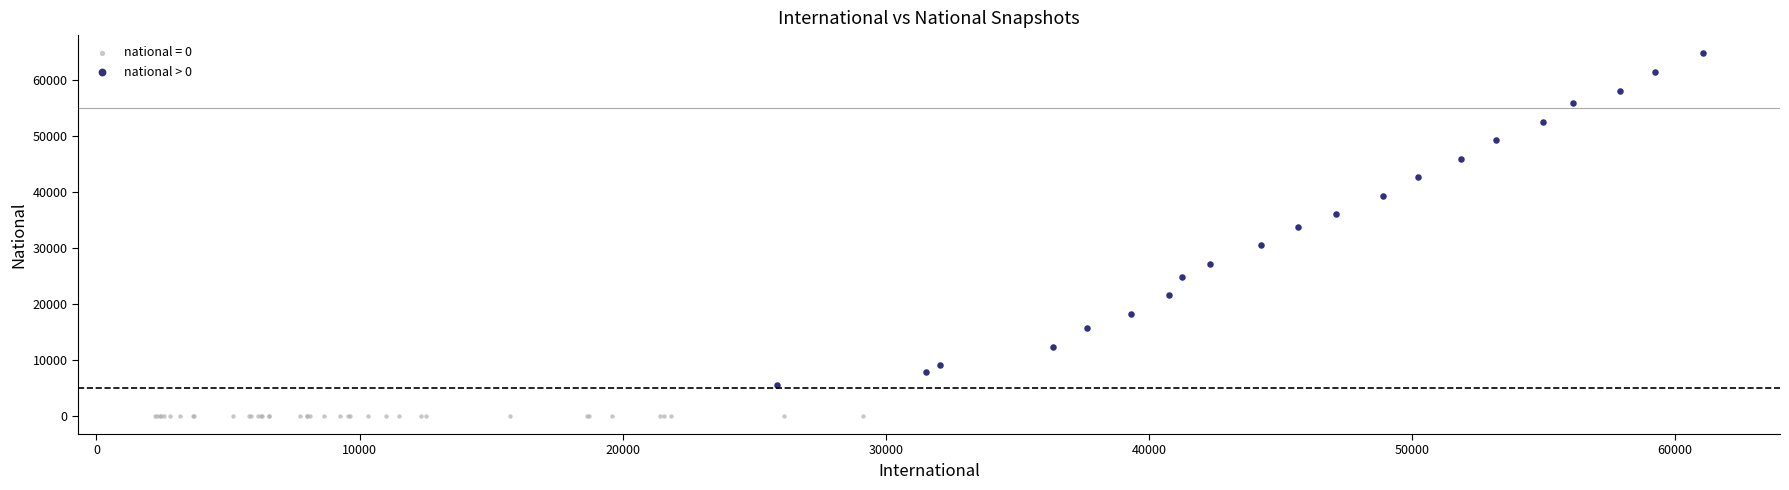

Which series contains the highest Y value?

national > 0